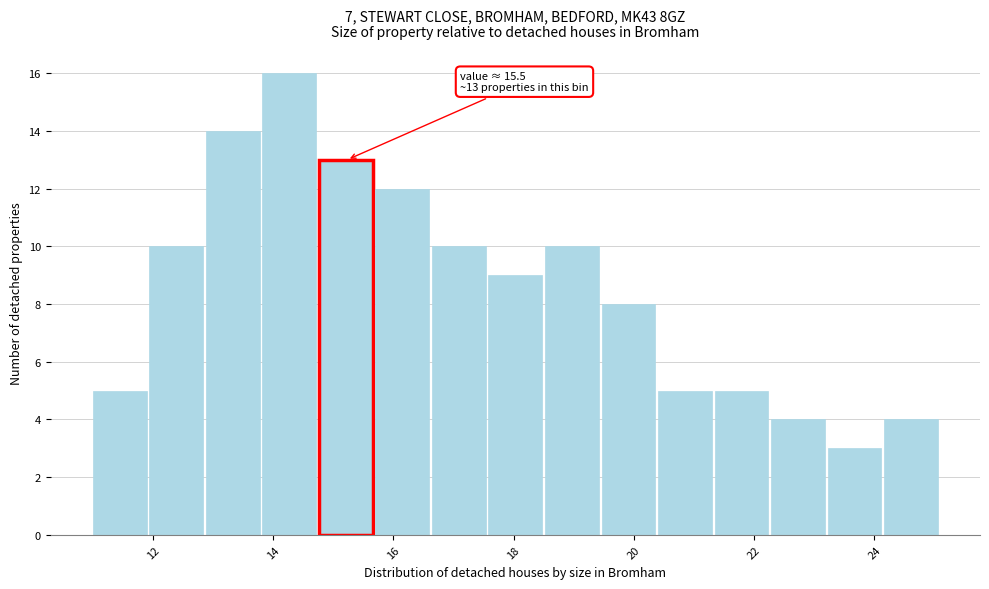

Over which range of the x-axis is the bar tallest?

13.82 to 14.76